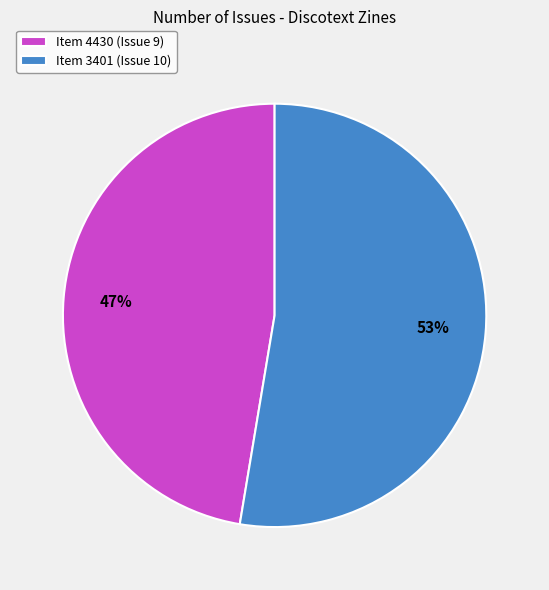

Combined, do Item 3401 (Issue 10) and Item 4430 (Issue 9) account for over 50%?

Yes